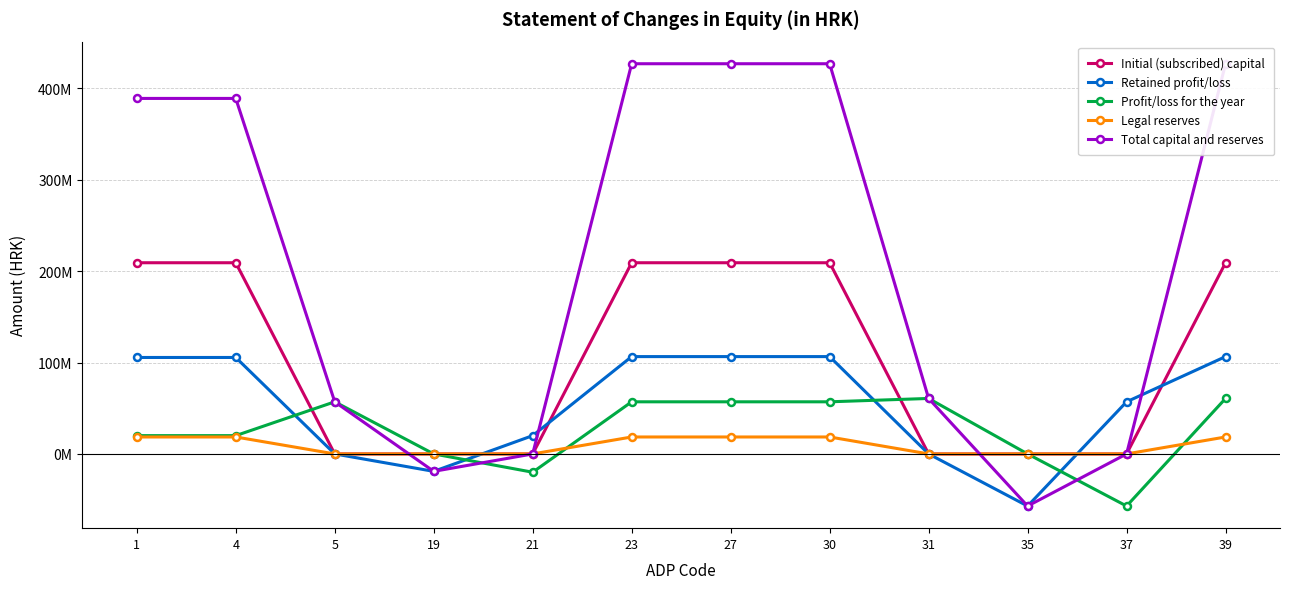

The Total capital and reserves series shows 609823139 at 1. True or false?

False